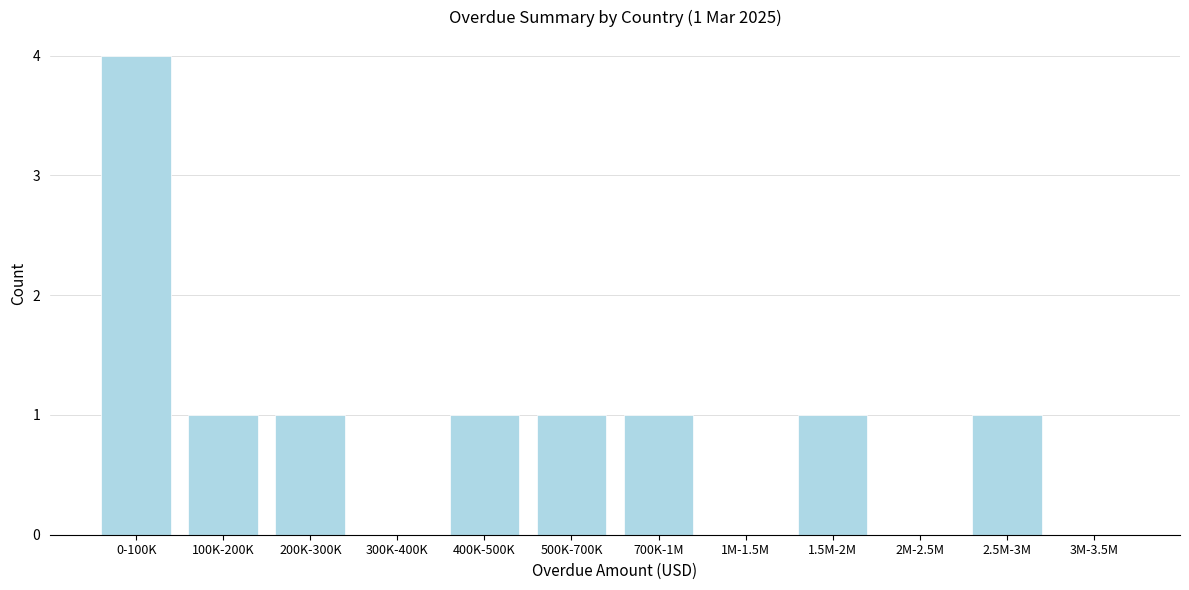

Reading left to right, list all the values displayed in this chart.

0-100K=4	100K-200K=1	200K-300K=1	300K-400K=0	400K-500K=1	500K-700K=1	700K-1M=1	1M-1.5M=0	1.5M-2M=1	2M-2.5M=0	2.5M-3M=1	3M-3.5M=0